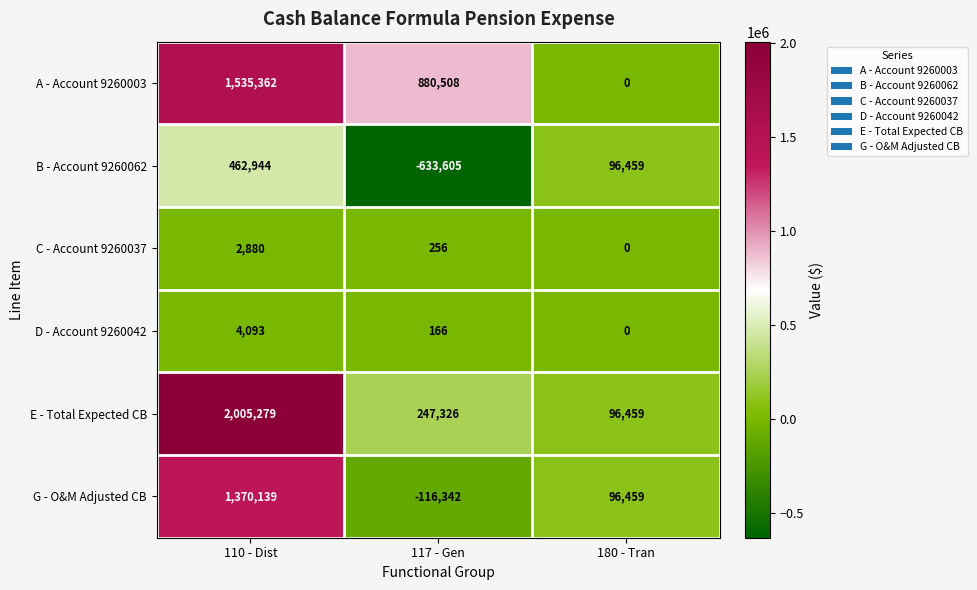

At 110 - Dist, list the series in order from largest to smallest.

E - Total Expected CB, A - Account 9260003, G - O&M Adjusted CB, B - Account 9260062, D - Account 9260042, C - Account 9260037